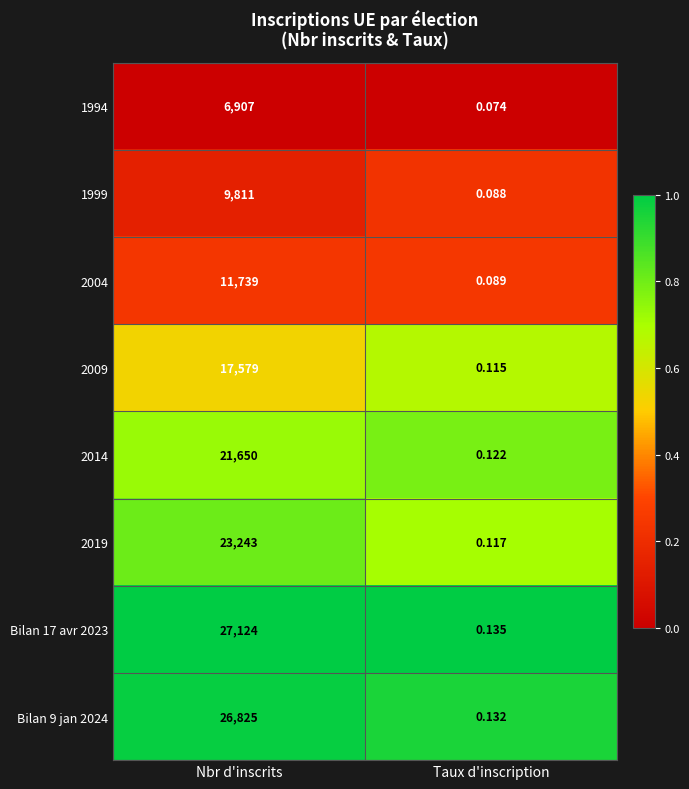

List the labels in order of 1999 value, largest first.

Nbr d'inscrits, Taux d'inscription